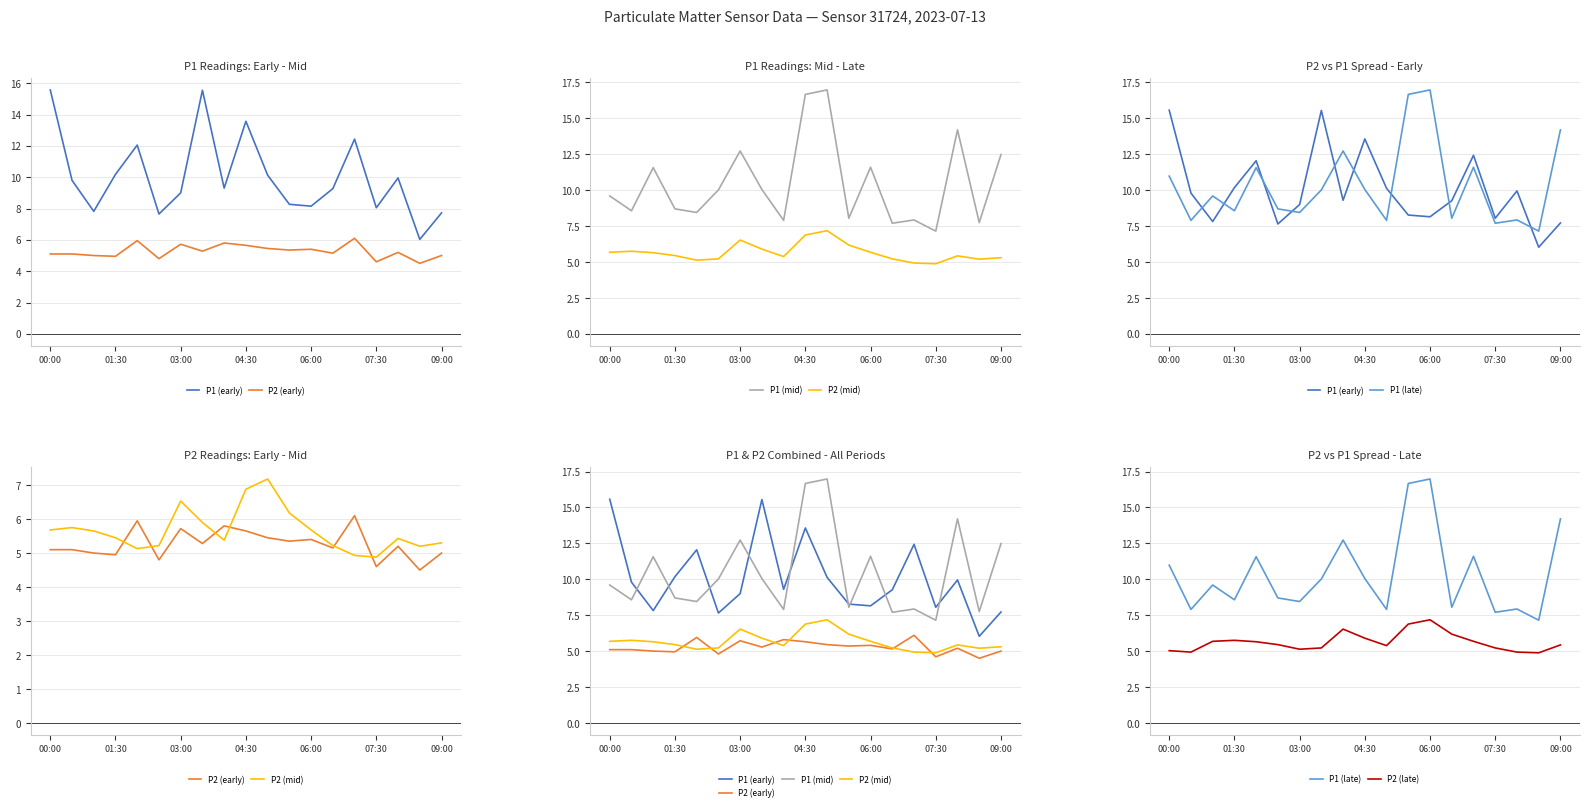

How many data points in P1 (late) are above 9?

10